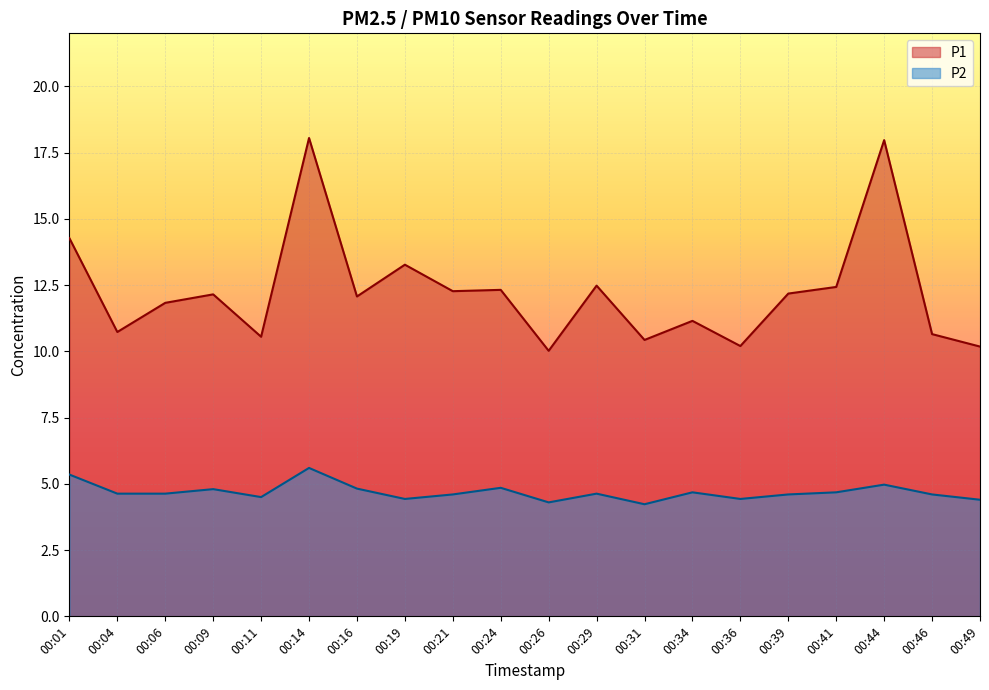

Does the chart display data point markers on the line(s)?

No